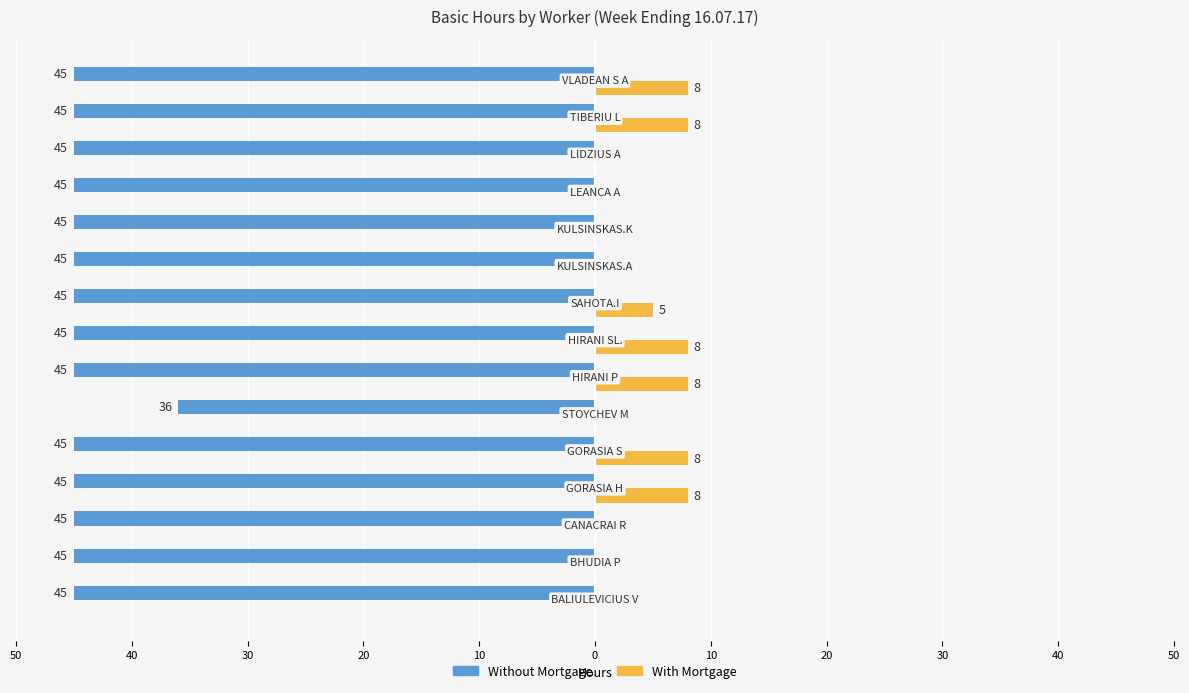

Reading left to right, extract all data points from this chart.

Without Mortgage: -45	-45	-45	-45	-45	-36	-45	-45	-45	-45	-45	-45	-45	-45	-45
With Mortgage: 0	0	0	8	8	0	8	8	5	0	0	0	0	8	8